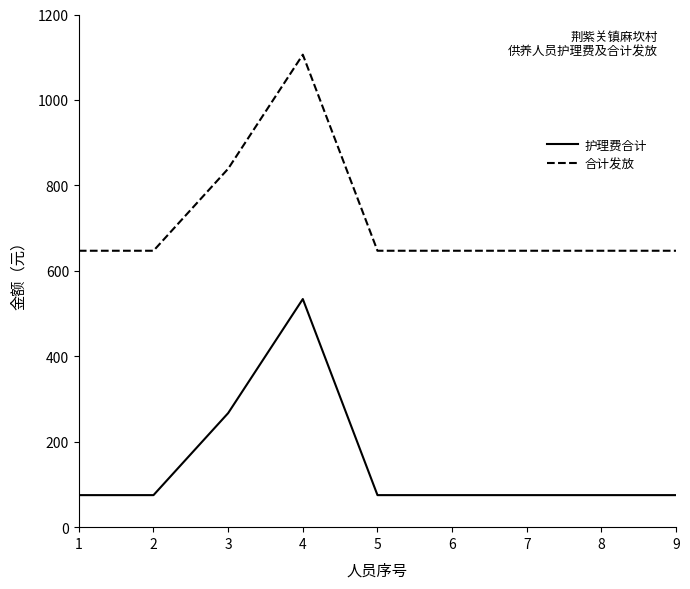

Reading left to right, transcribe all the data shown in this chart.

护理费合计: 75	75	267	534	75	75	75	75	75
合计发放: 647	647	839	1106	647	647	647	647	647